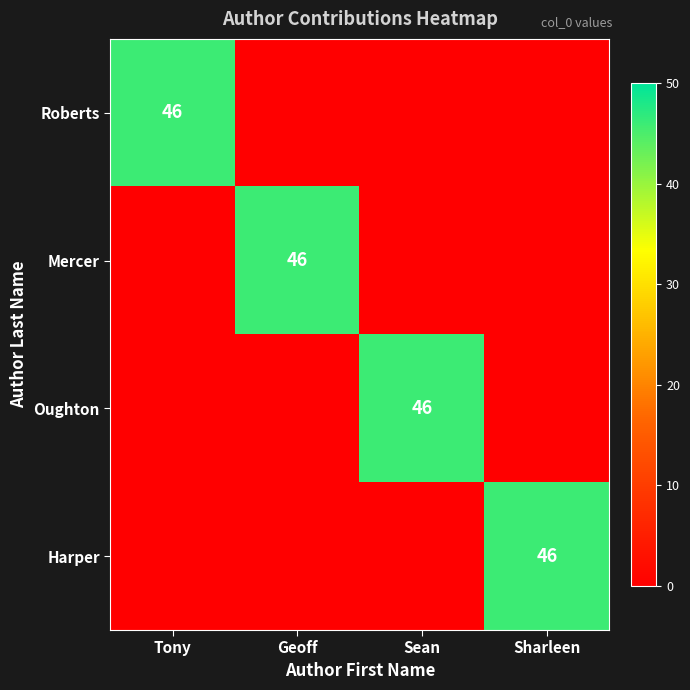

True or false: Roberts has a value of 46 at Tony.

True